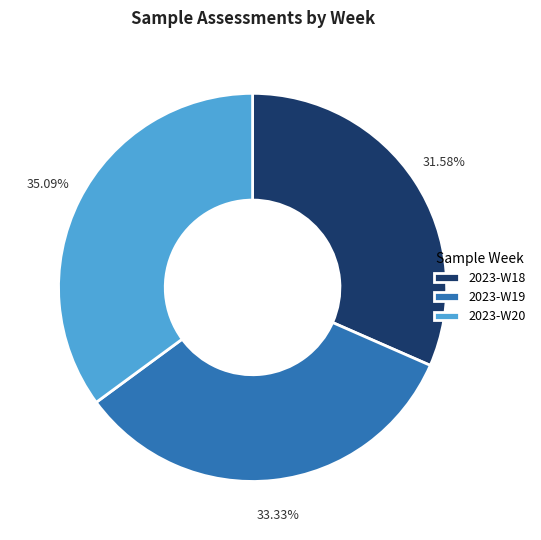

Which slice is the largest?

2023-W20